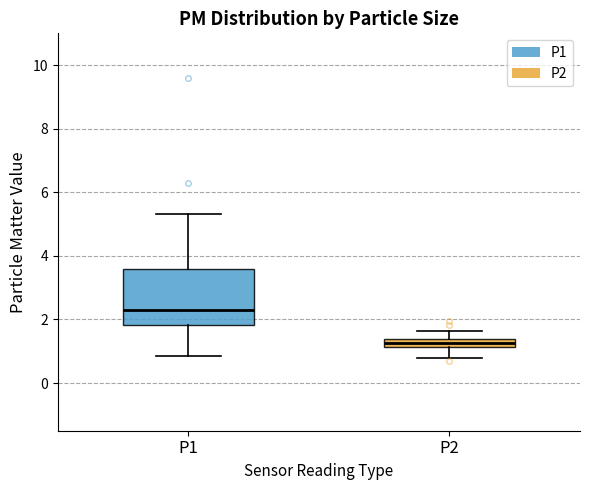

Where does the lower whisker of the box for P1 end on the y-axis? The values are not printed on the chart, so give them approximately, as read against the axis.

0.8